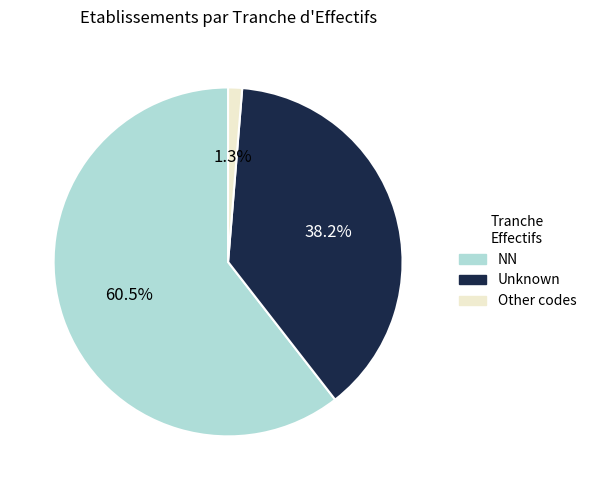

Is there a majority slice in this chart?

Yes